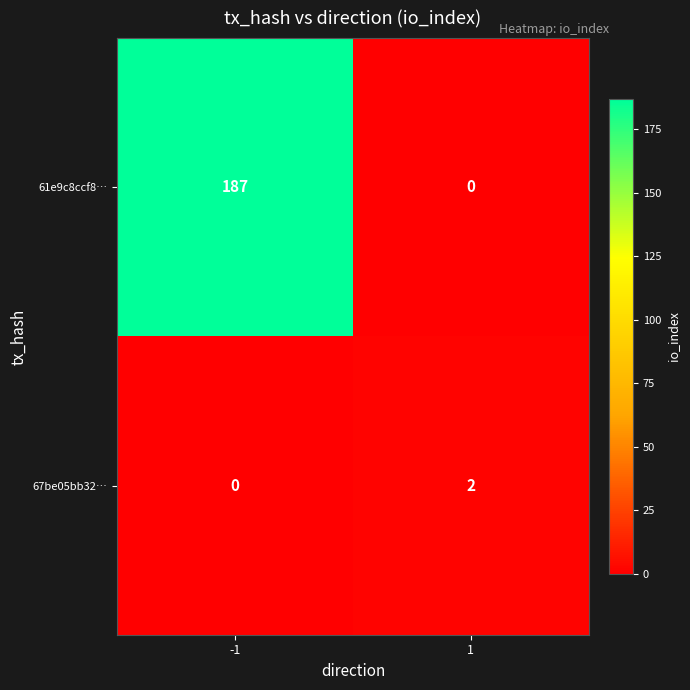

Which series has the largest total across all categories?

61e9c8ccf8…